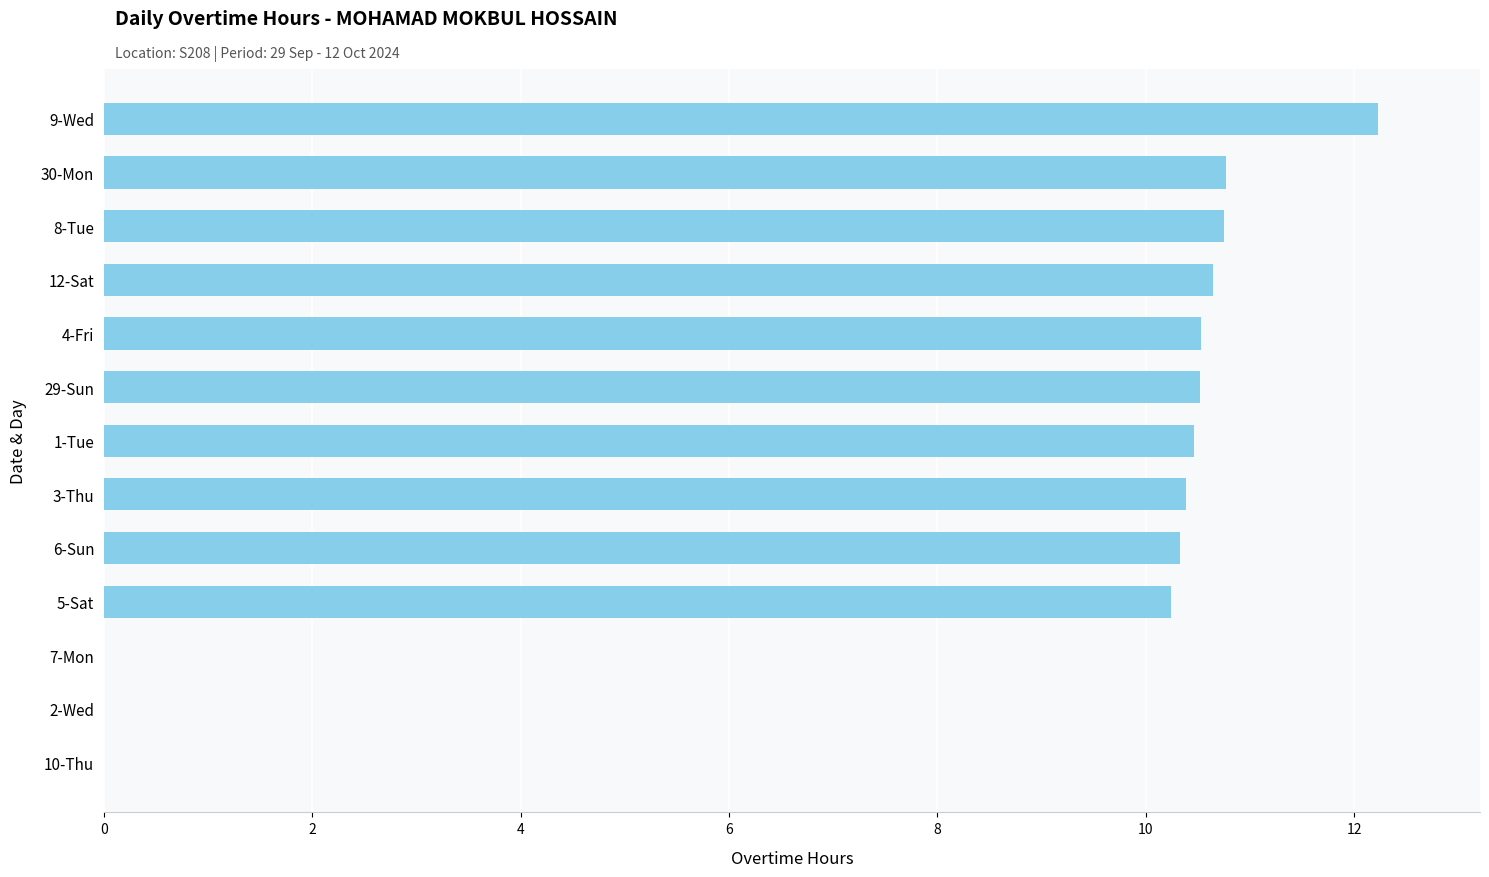

Is it true that the value at 9-Wed is 17.5?

False